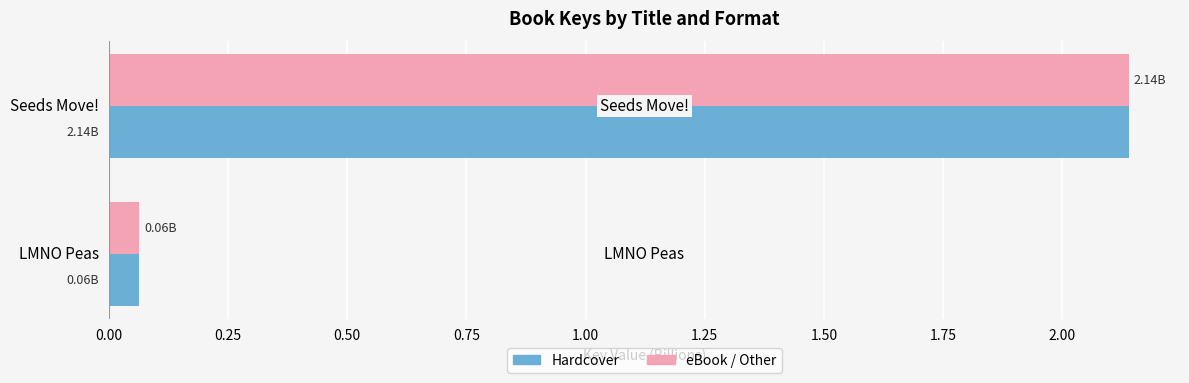

Where is Hardcover nearest to the value 1?

LMNO Peas